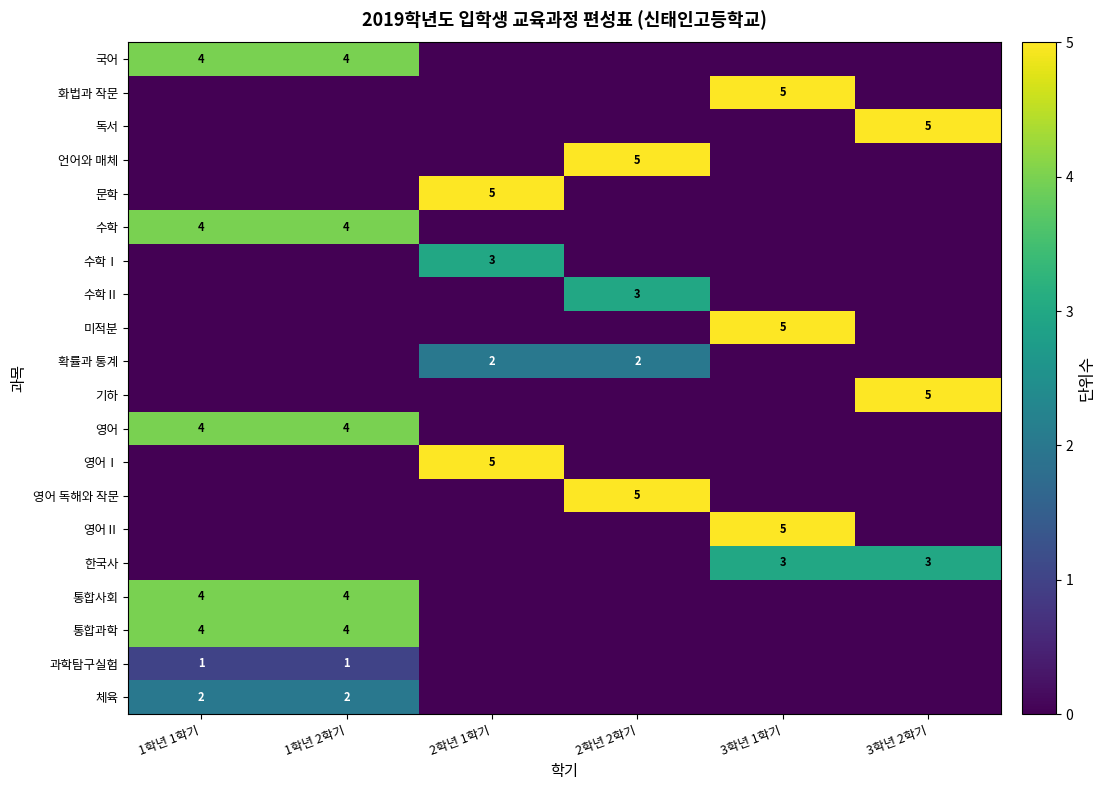

True or false: 통합사회 has a value of 4 at 1학년 2학기.

True